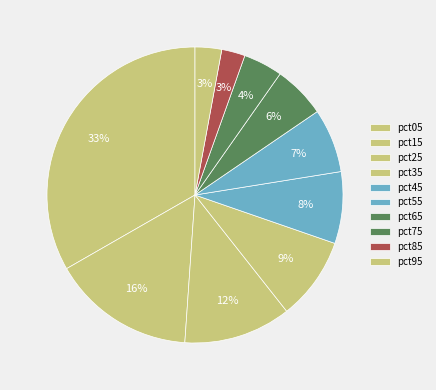

How many segments does this pie chart have?

10